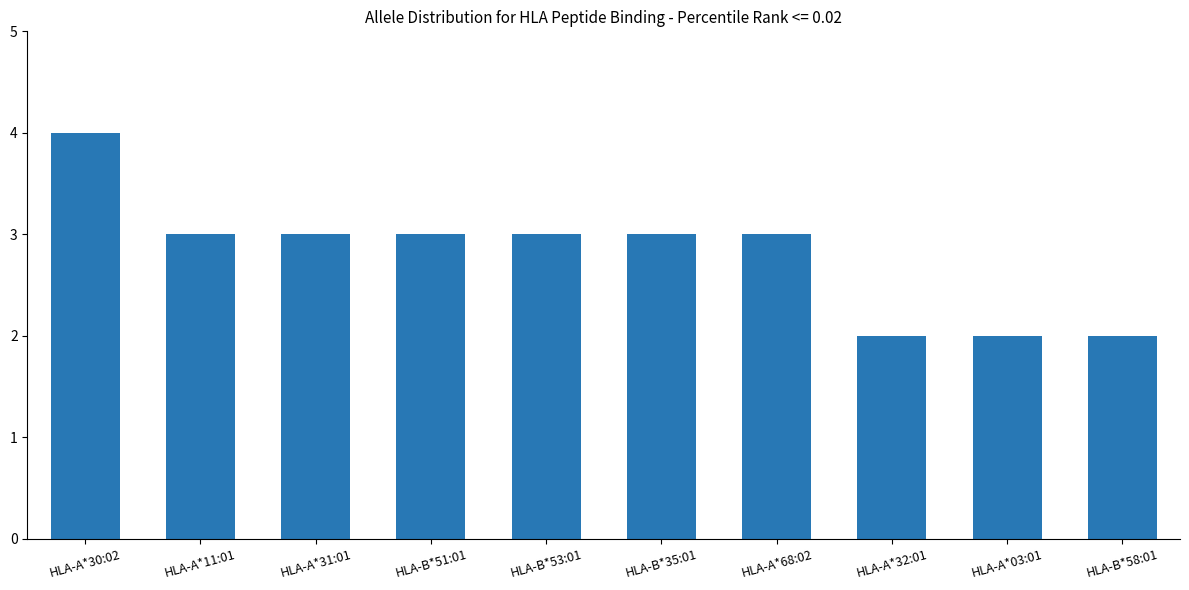

What is the label of the 8th bar from the left?

HLA-A*32:01